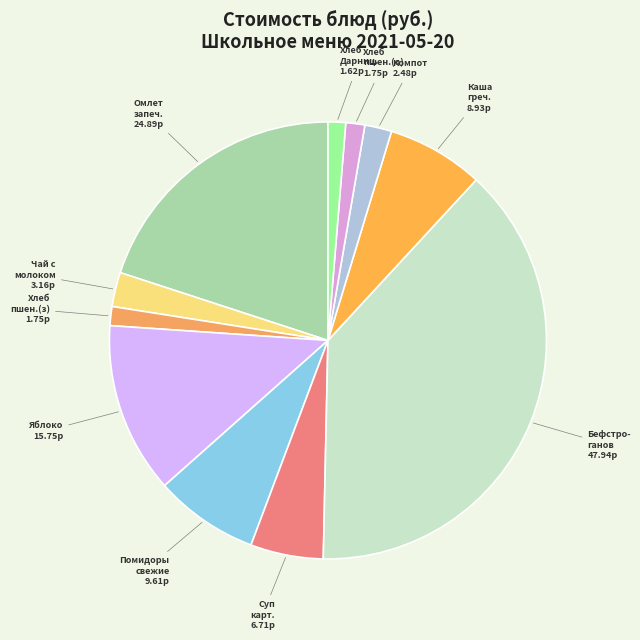

Rank the categories by value from lowest to highest.

Хлеб Дарницкий подовый, Хлеб пшеничный витаминизированный (завтрак), Хлеб пшеничный витаминизированный (обед), Компот из чернослива и изюма, Чай с молоком, Суп картофельный с клецками, Каша гречневая расссыпчатая, Помидоры свежие, Яблоко, Омлет запеченный, Бефстроганов из отварной говядины